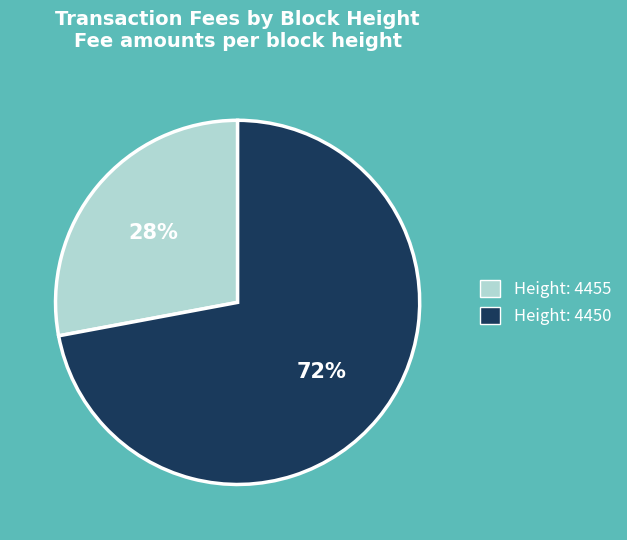

How many segments does this pie chart have?

2